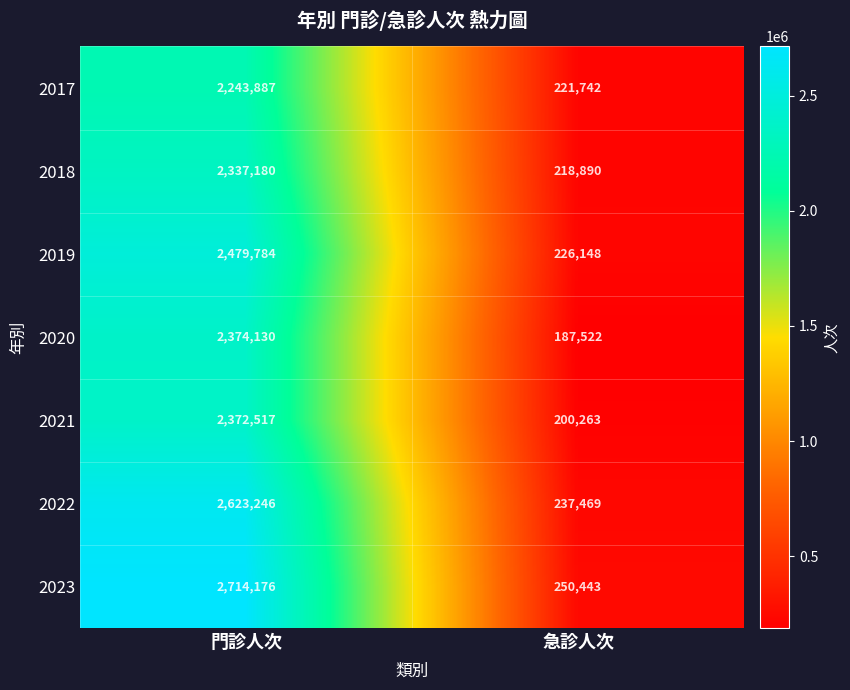

What is the spread (max minus min) of values at 門診人次?

470289